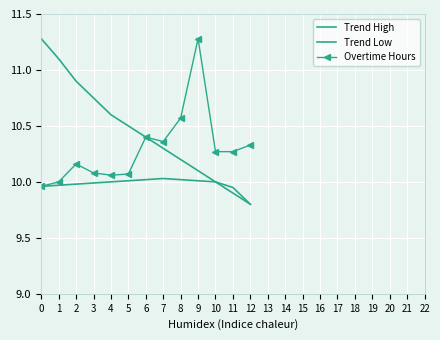

At how many categories does at least one series exceed 10?

13